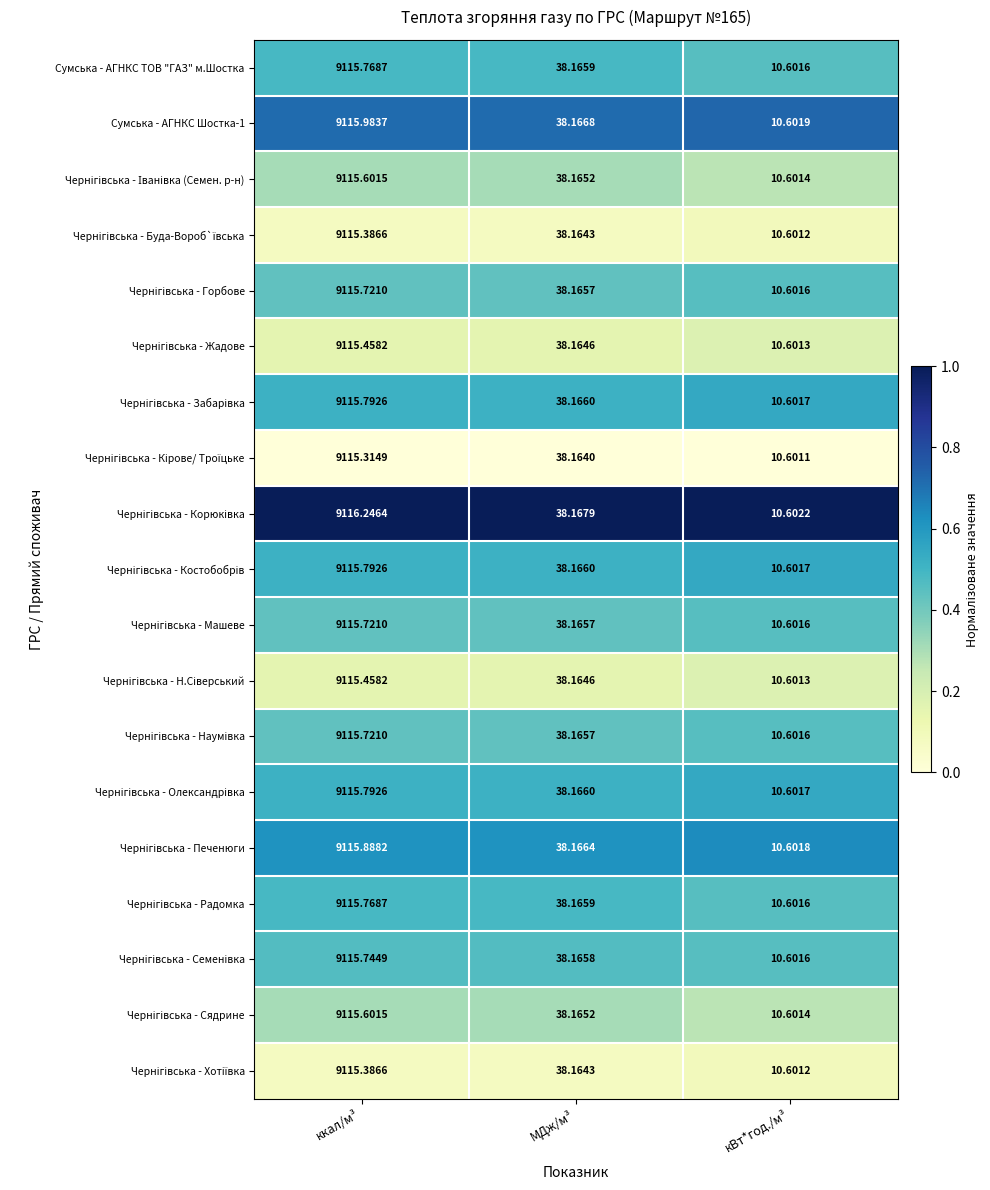

At which category is the sum across all series the highest?

ккал/м³